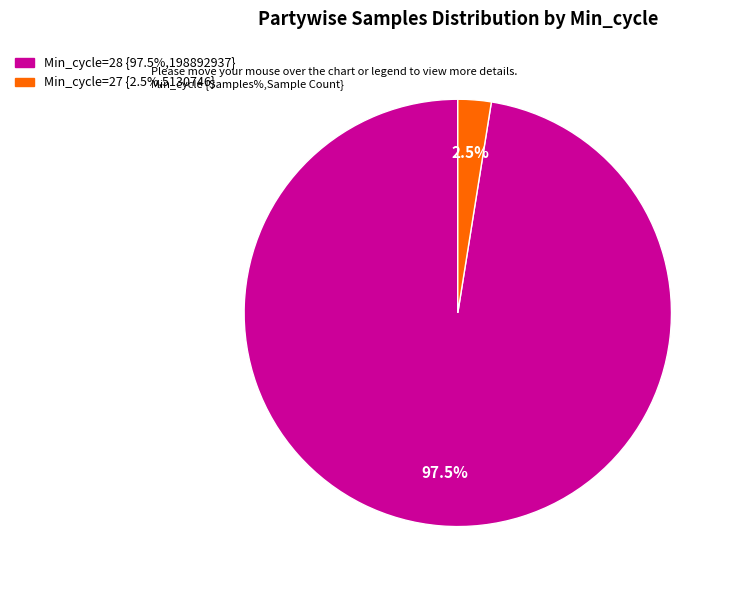

Does any single category account for the majority?

Yes